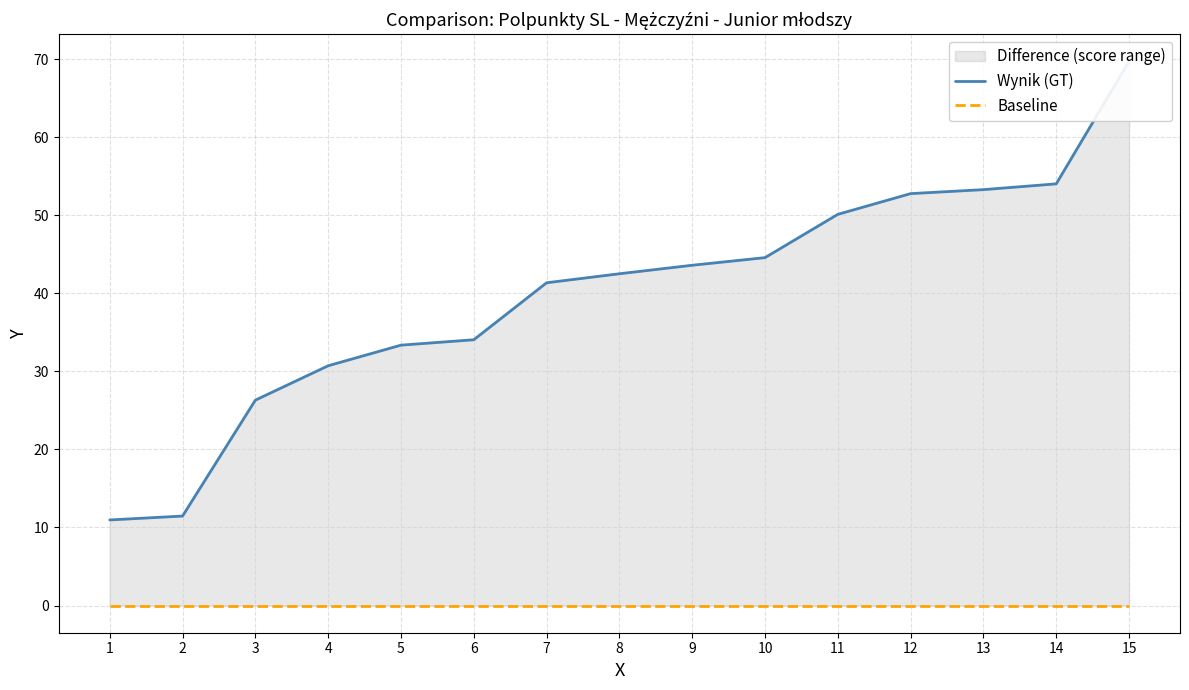

Is it true that Wynik (GT) equals 34.8 at 12?

False